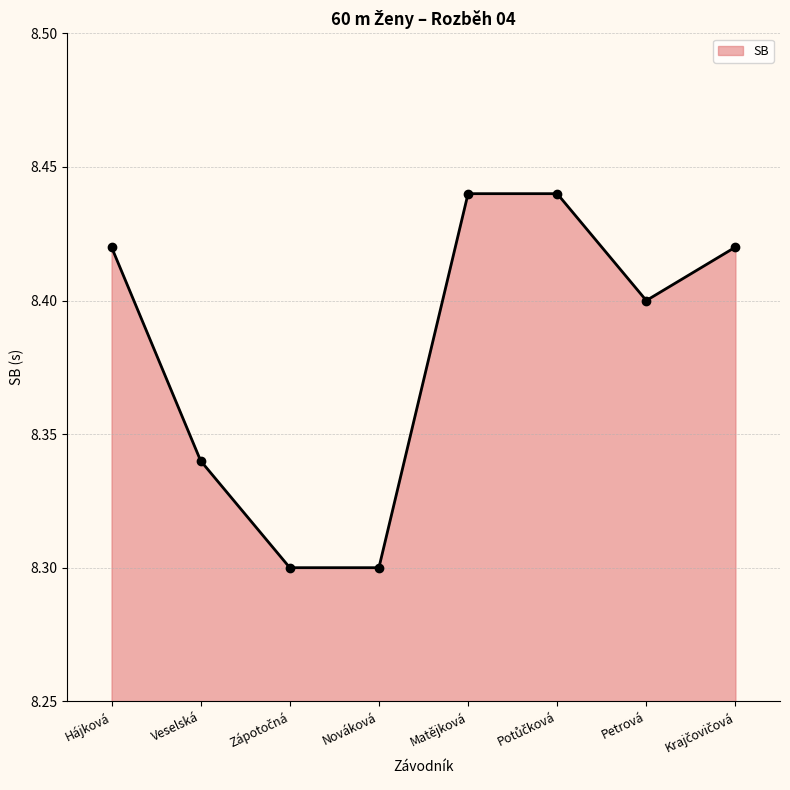

What is the change in value from Nováková to Matějková?

+0.1